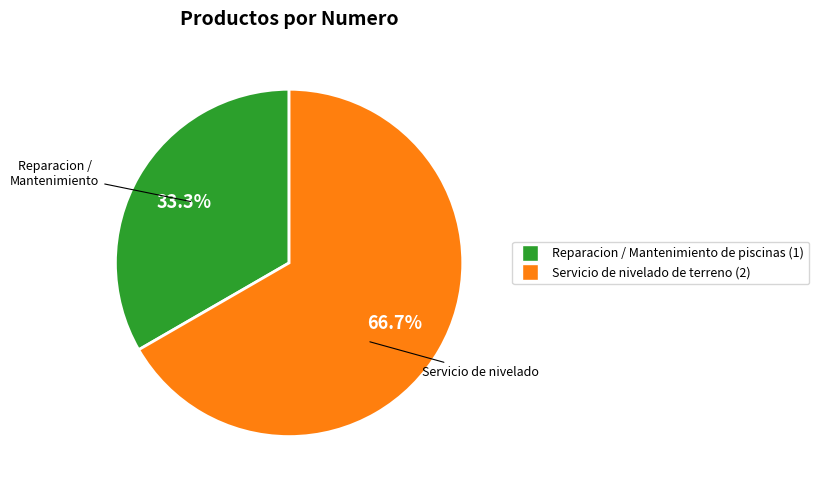

What is the largest slice in the pie chart?

Servicio de nivelado de terreno